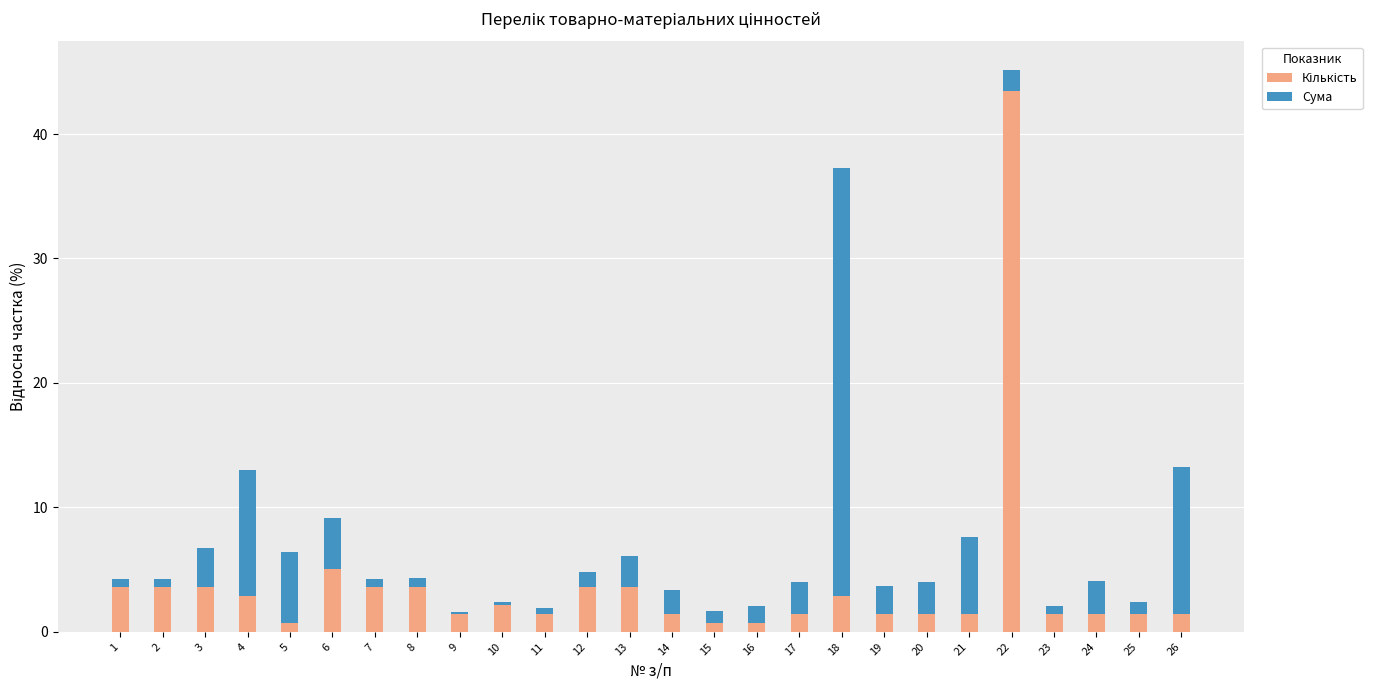

What is the total value across all series at 4?

13.0